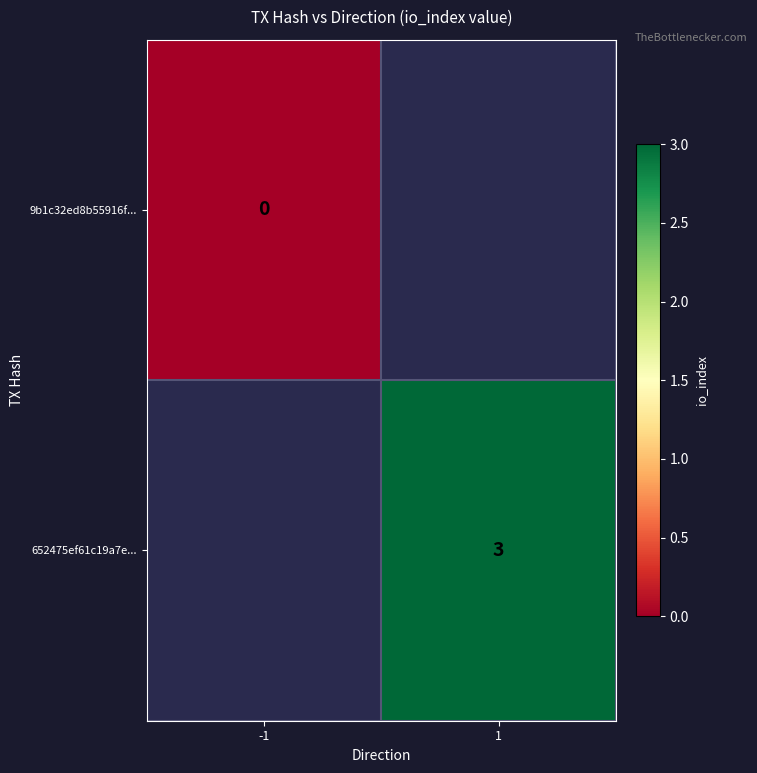

At how many categories does at least one series exceed 0?

1